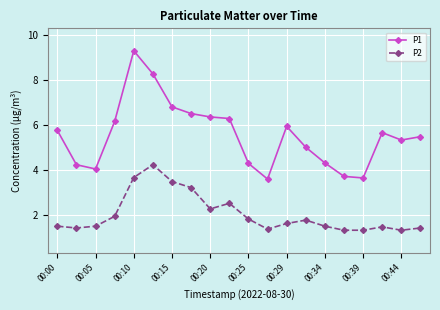

True or false: P2 and P1 intersect in this chart.

False